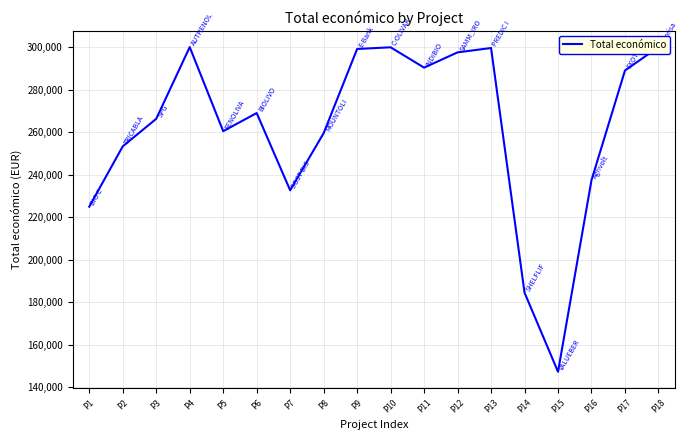

Is this an area chart (filled region under the line)?

No